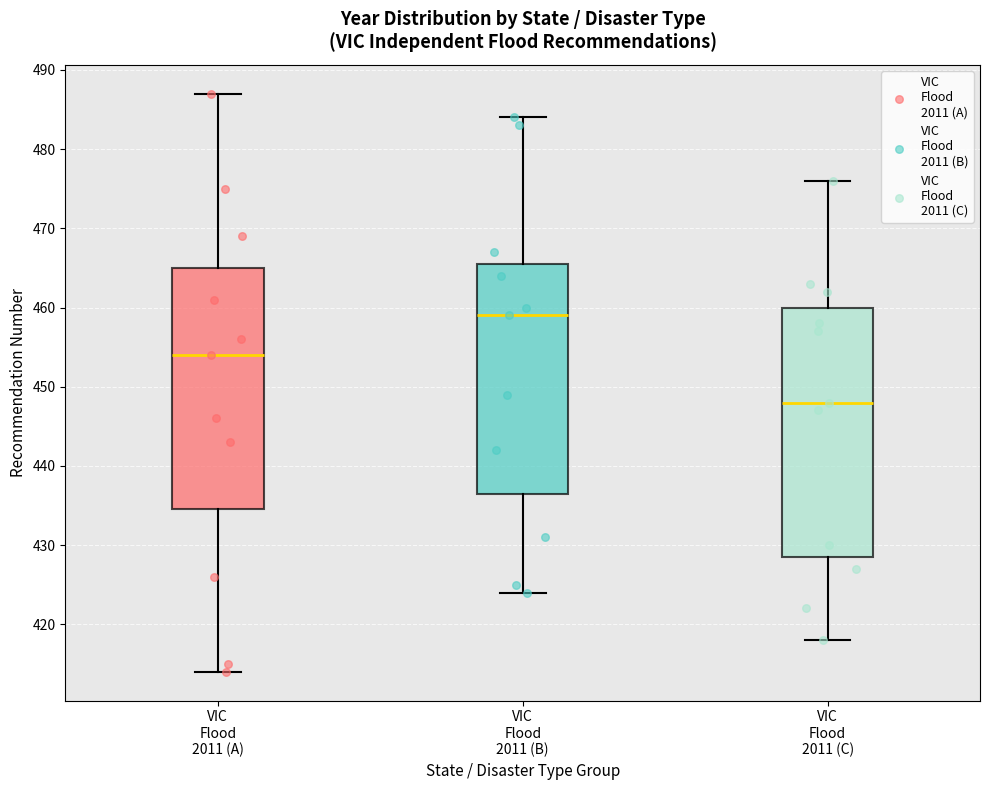

Where does the upper whisker of the box for VIC Flood 2011 (C) end on the y-axis? The values are not printed on the chart, so give them approximately, as read against the axis.

476